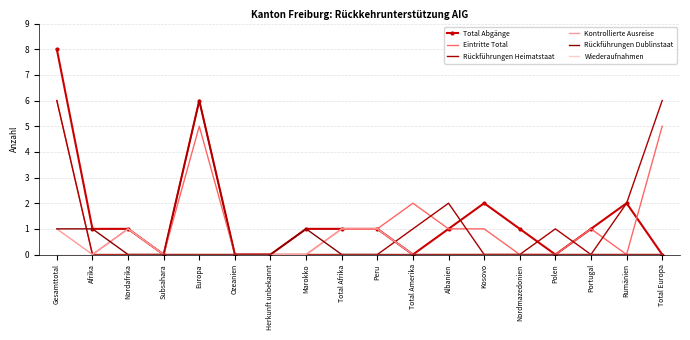

What value does the Total Abgänge series have at Gesamttotal?

8